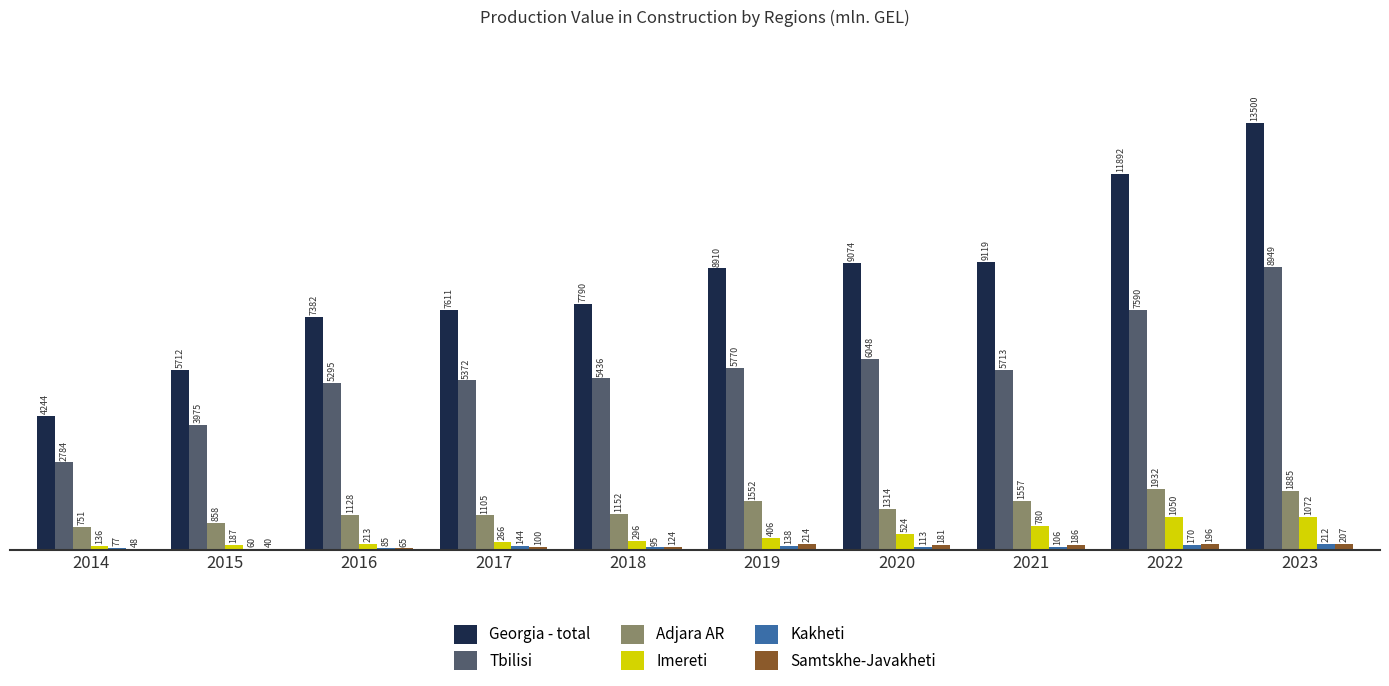

What is the greatest value displayed?

13499.7